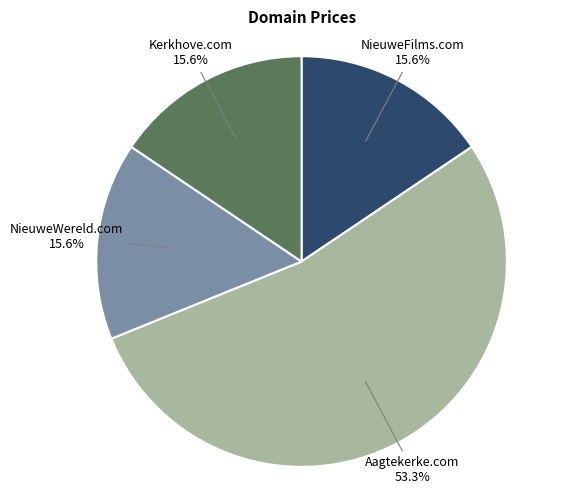

Is there any slice that represents more than half of the pie?

Yes